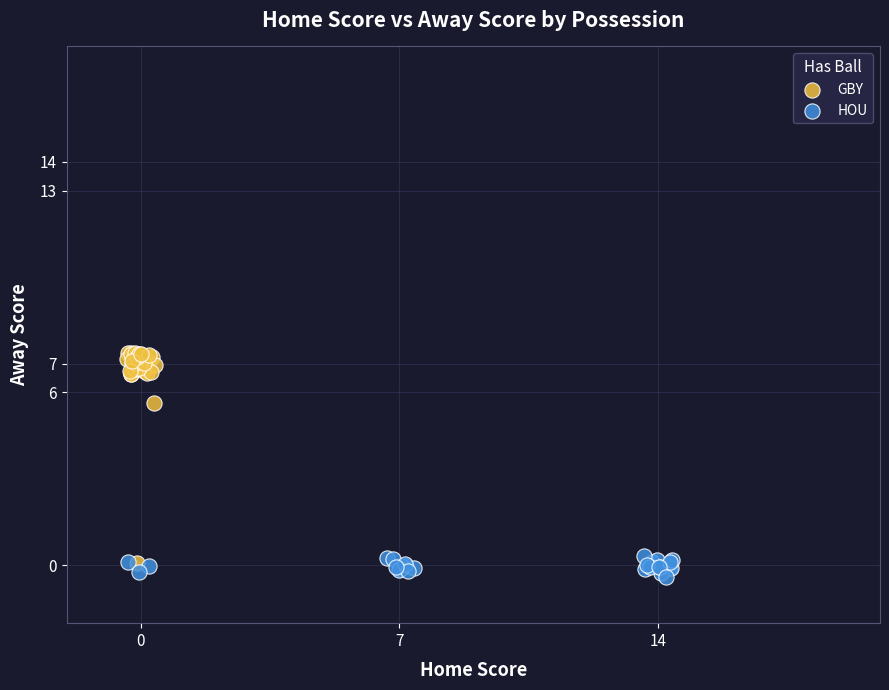

What are all the series names shown in the legend?

GBY, HOU